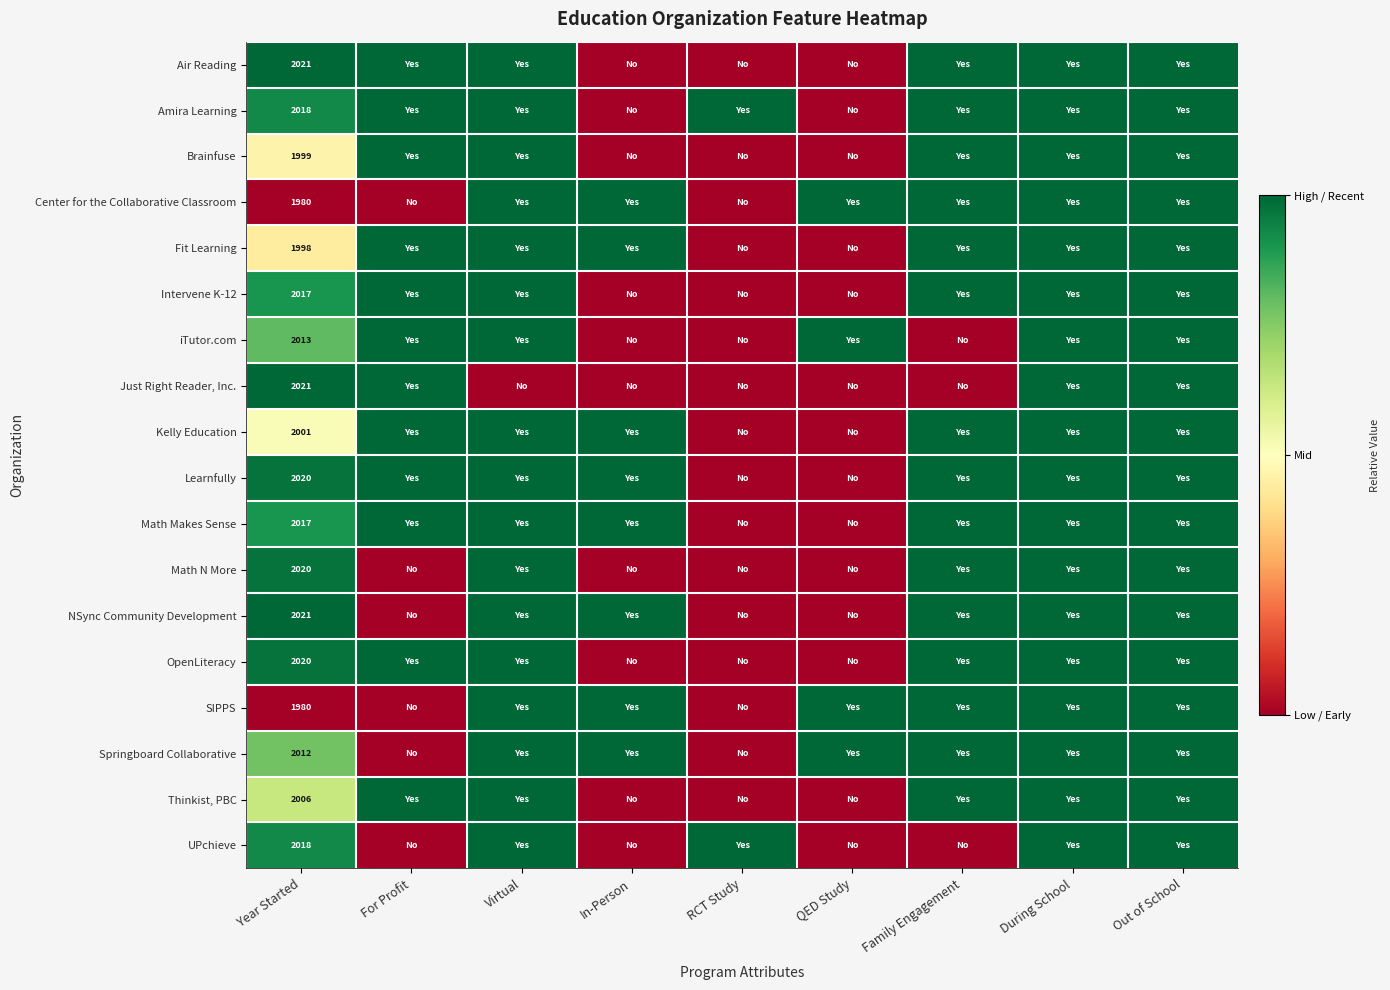

Is it true that Amira Learning equals 491 at Year Started?

False